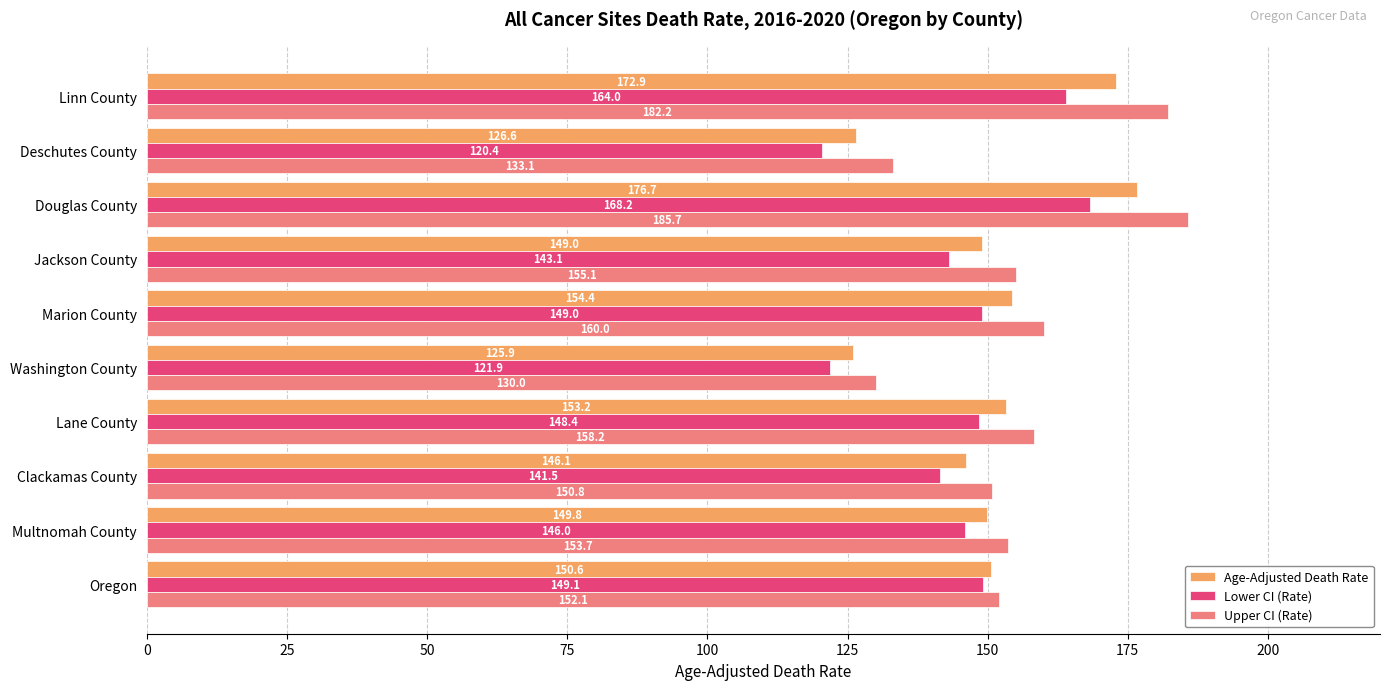

List the labels in order of Upper CI (Rate) value, largest first.

Douglas County, Linn County, Marion County, Lane County, Jackson County, Multnomah County, Oregon, Clackamas County, Deschutes County, Washington County